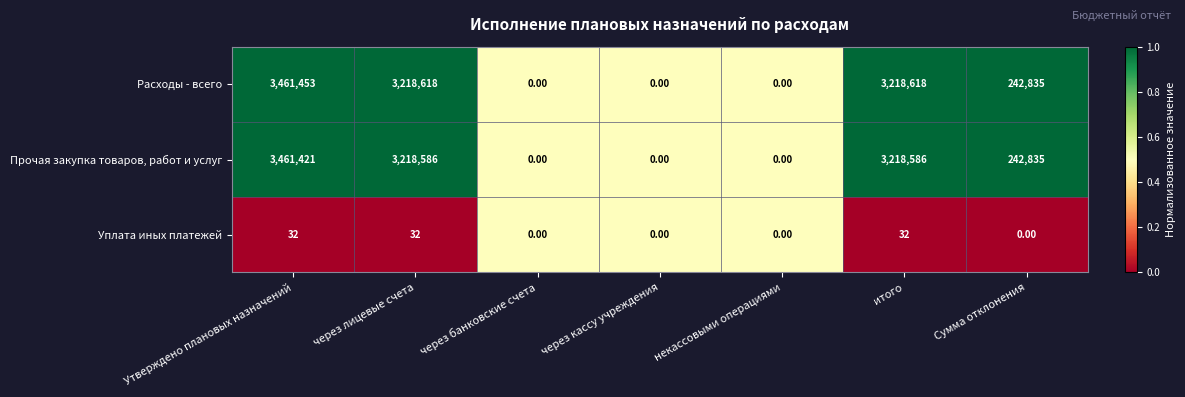

What is the sum of all Прочая закупка товаров, работ и услуг values?

10141428